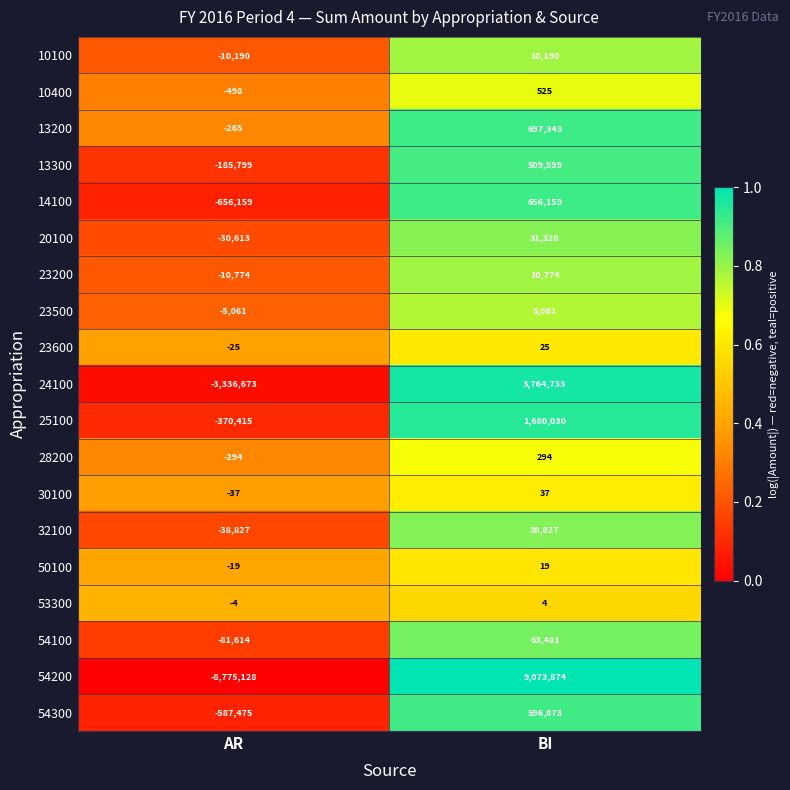

Between AR and BI, which series saw the biggest shift?

54200